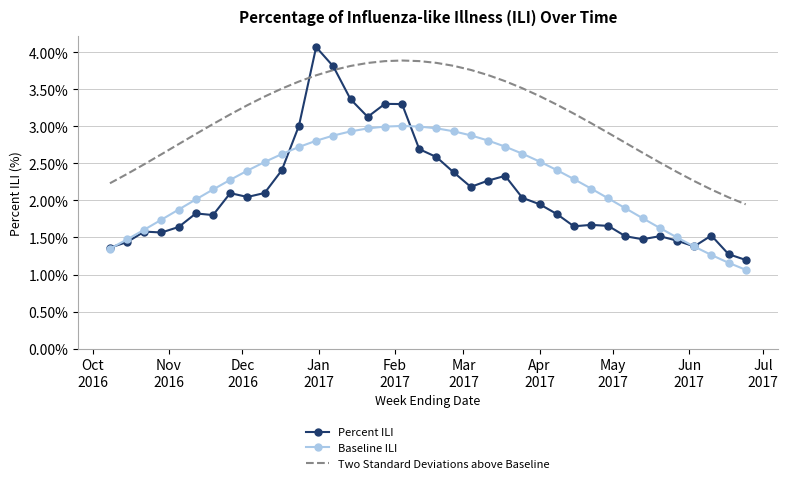

List the series in order of their peak value, highest first.

Percent ILI, Two Standard Deviations above Baseline, Baseline ILI